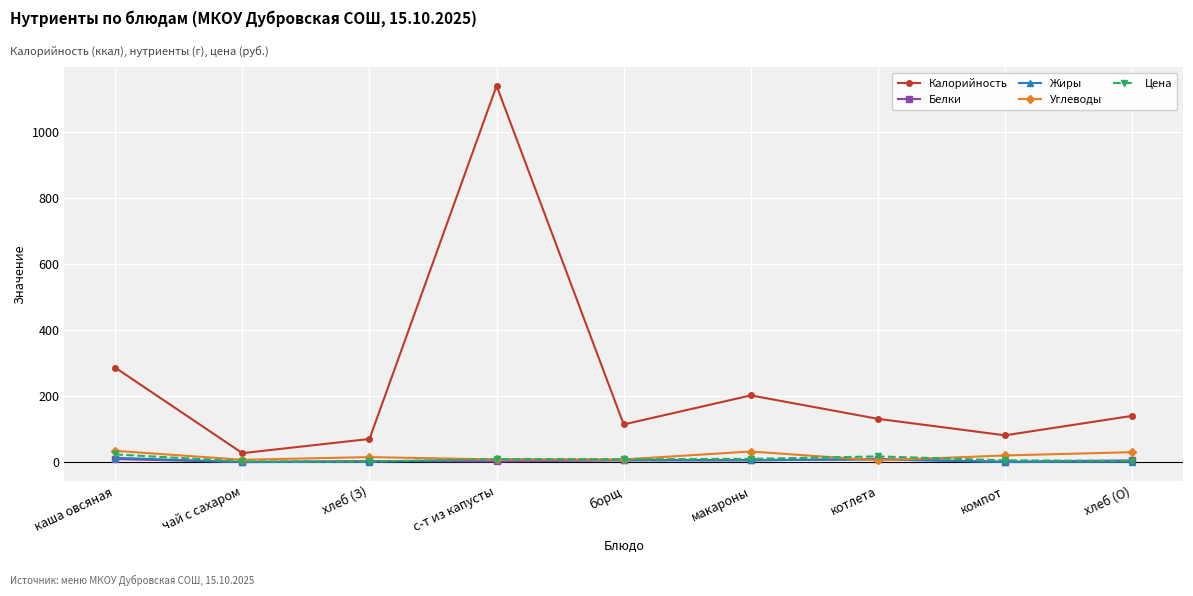

What is the greatest value displayed?

1140.0